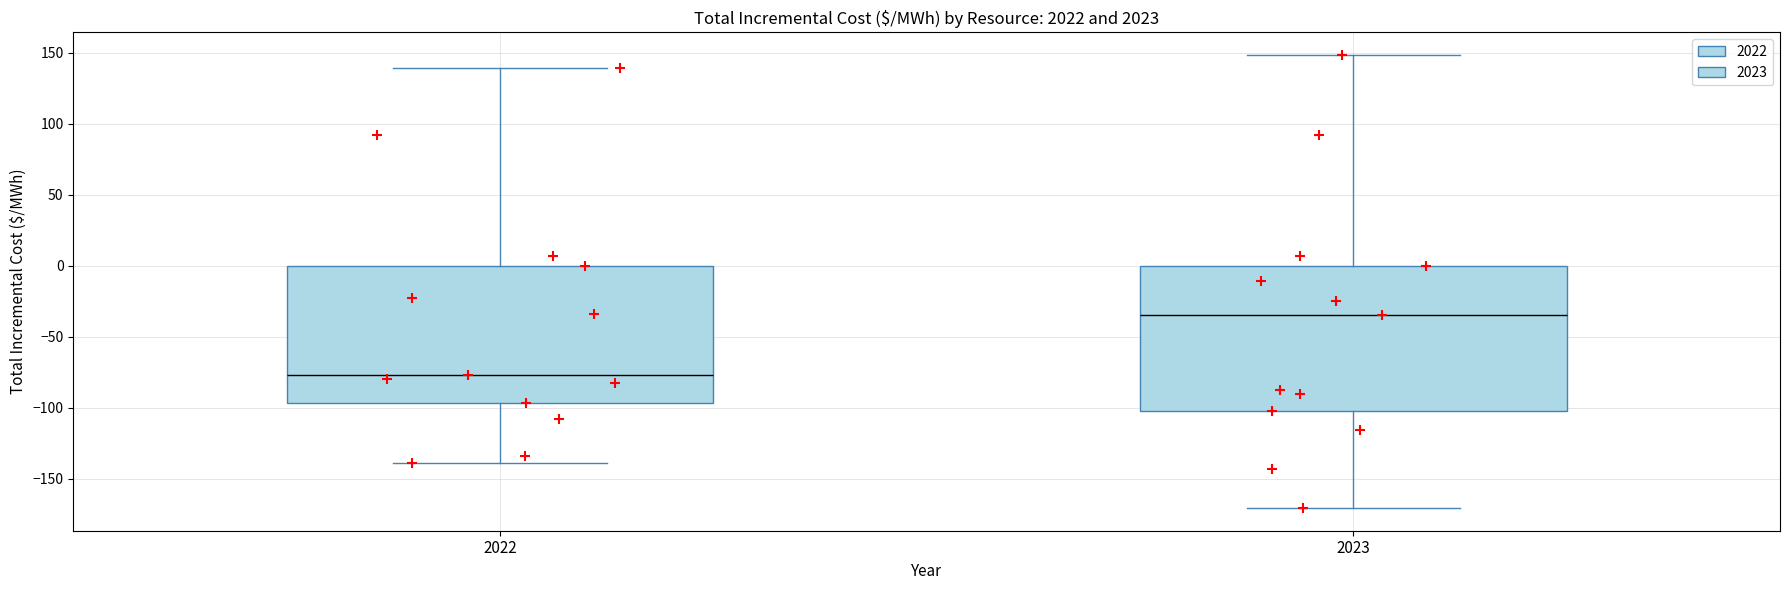

Where does the lower whisker of the box at x = 2022 end on the y-axis? The values are not printed on the chart, so give them approximately, as read against the axis.

-140